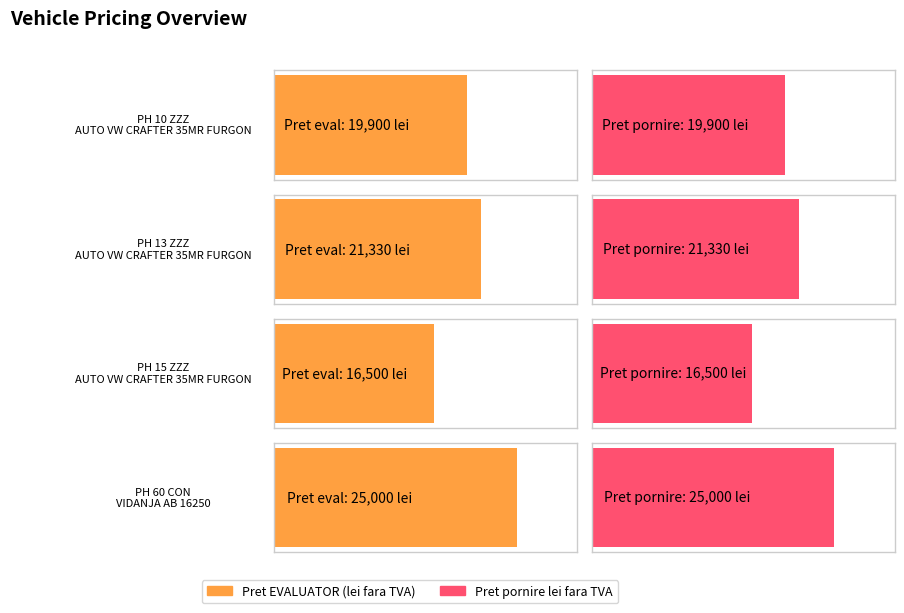

How many Pret pornire lei fara TVA values are between 19900 and 25000?

3